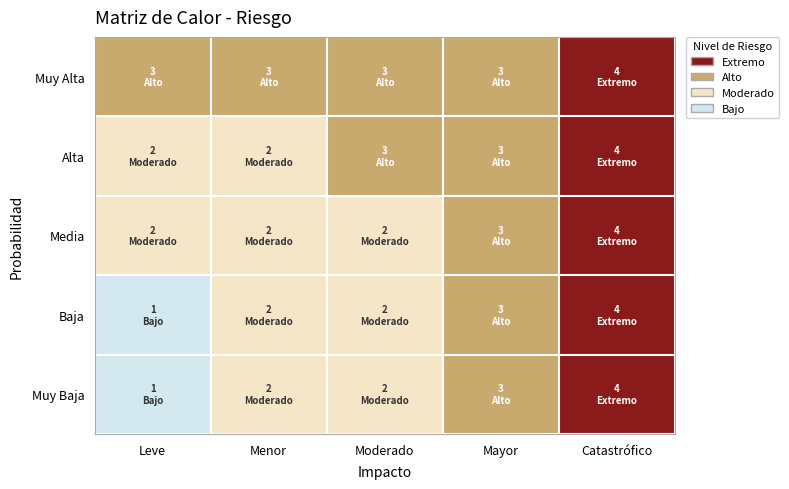

At how many categories does at least one series exceed 1?

5